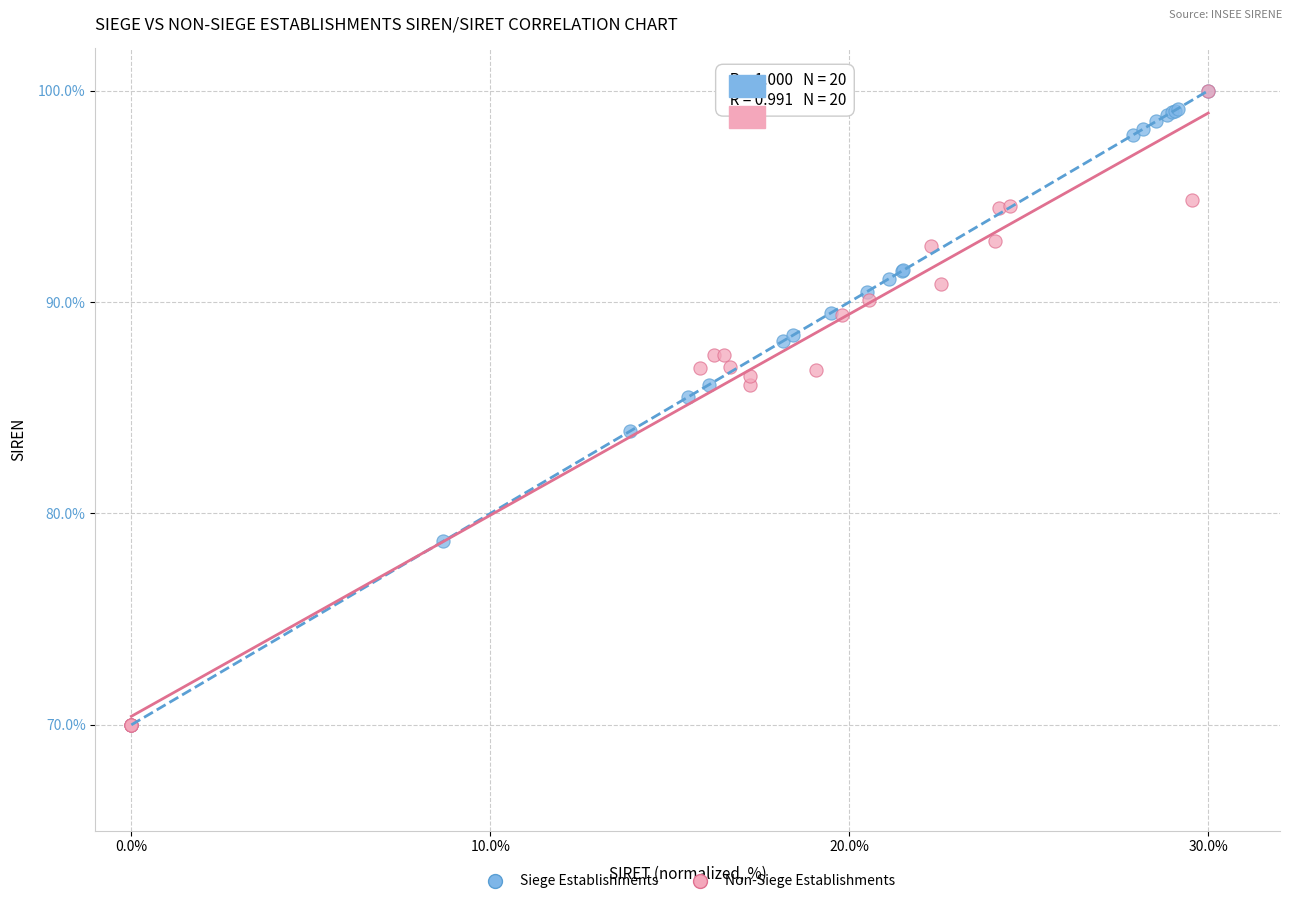

What are all the series names shown in the legend?

Siege Establishments, Non-Siege Establishments